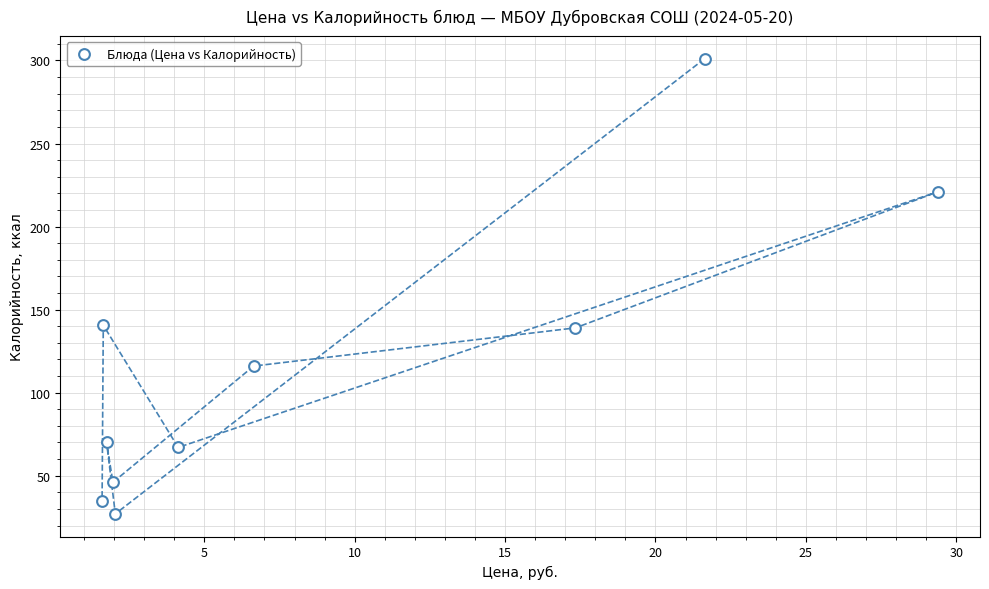

What is the average X value?

8.8